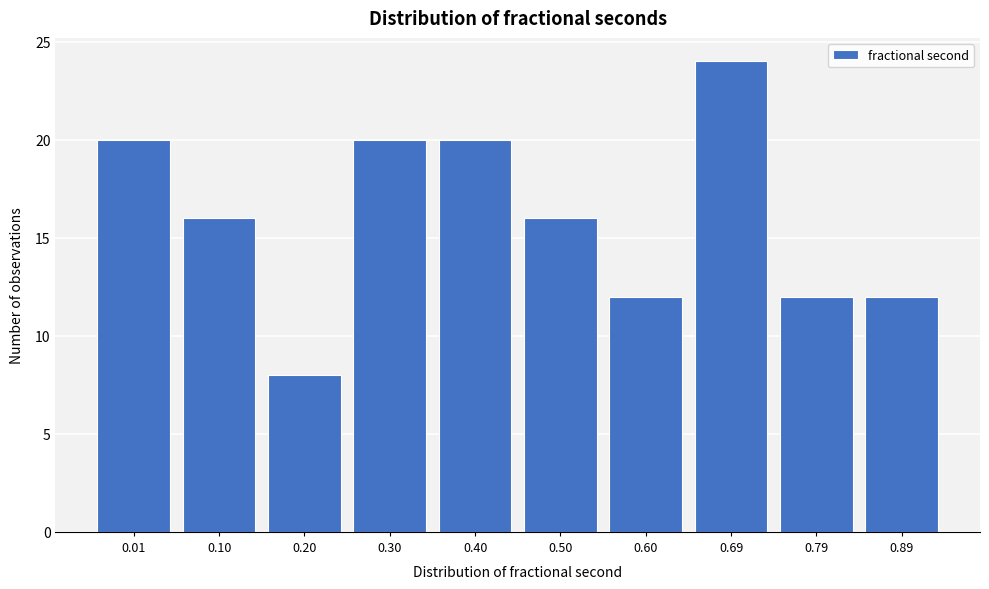

Reading left to right, transcribe all the data shown in this chart.

0.01=20	0.10=16	0.20=8	0.30=20	0.40=20	0.50=16	0.60=12	0.69=24	0.79=12	0.89=12